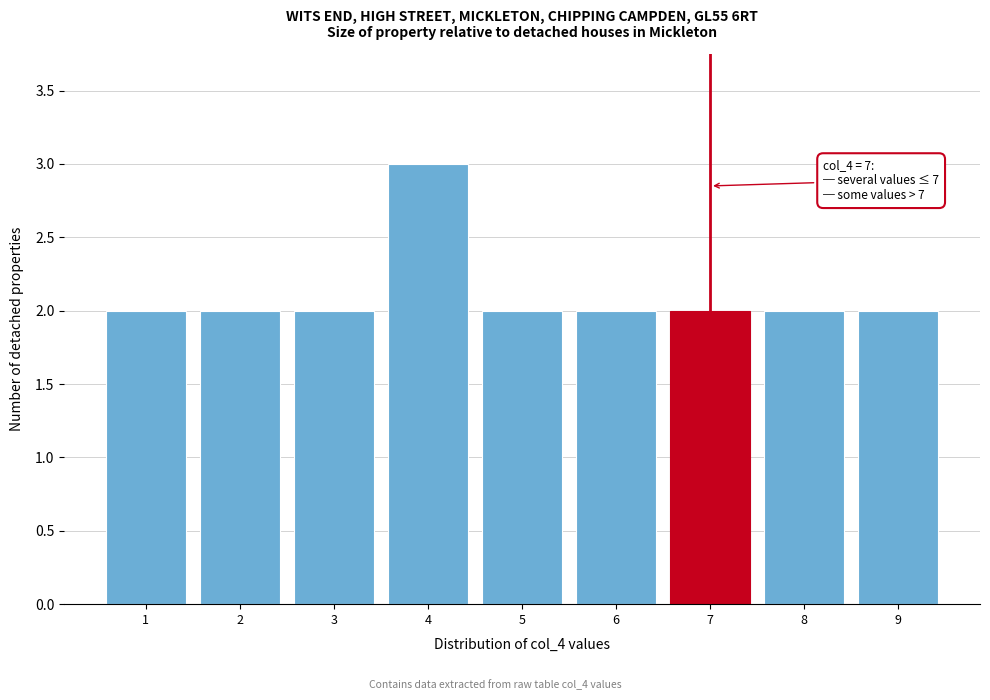

Which range on the x-axis has the tallest bar?

3.5 to 4.5